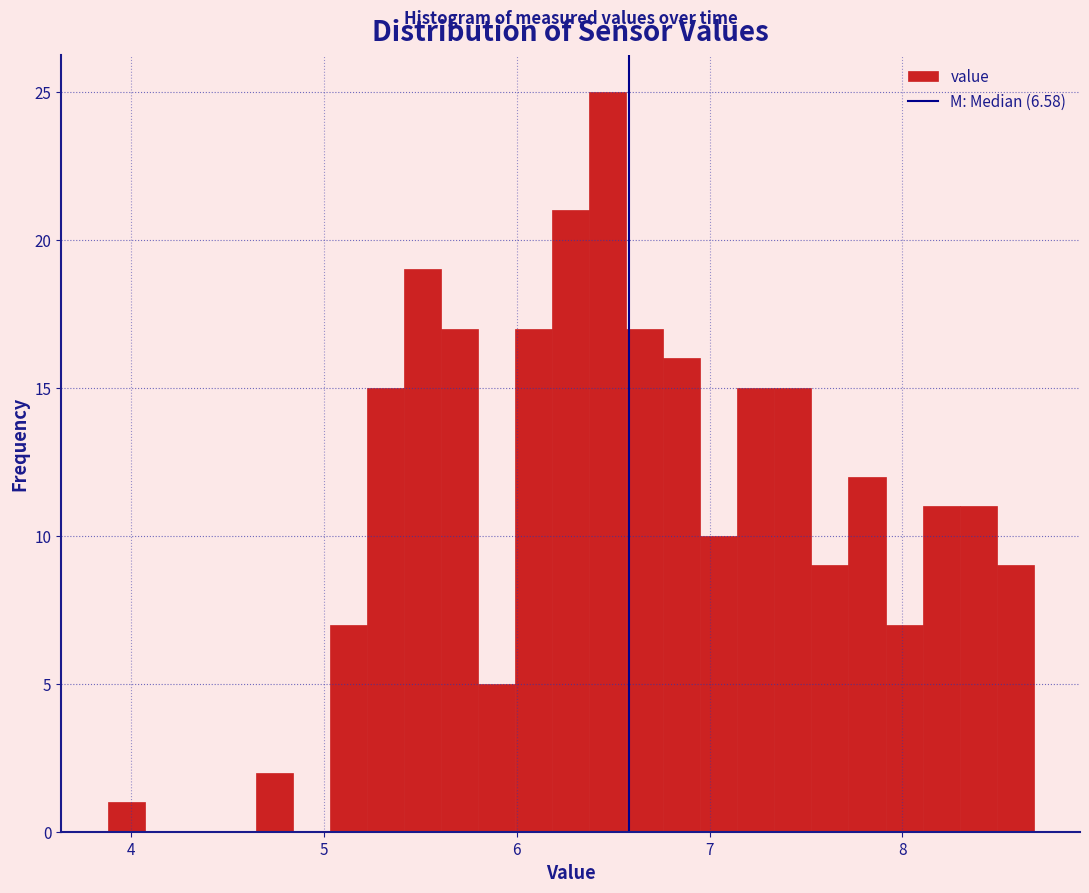

Read against the x-axis, roughly where is the centre of the tallest bar?

6.5